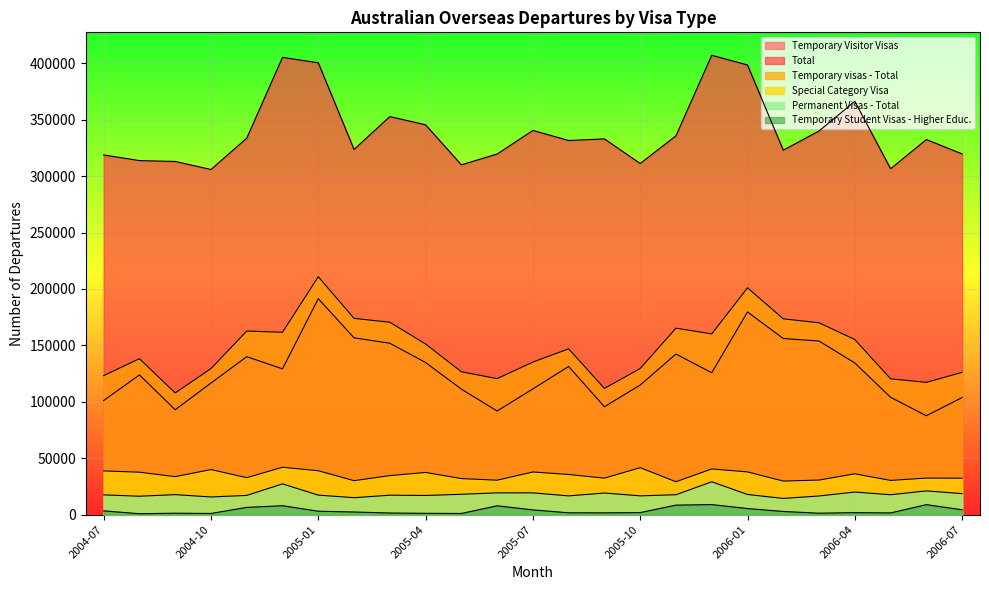

What is the difference between the Total values at 2005-12 and 2004-08?

93300